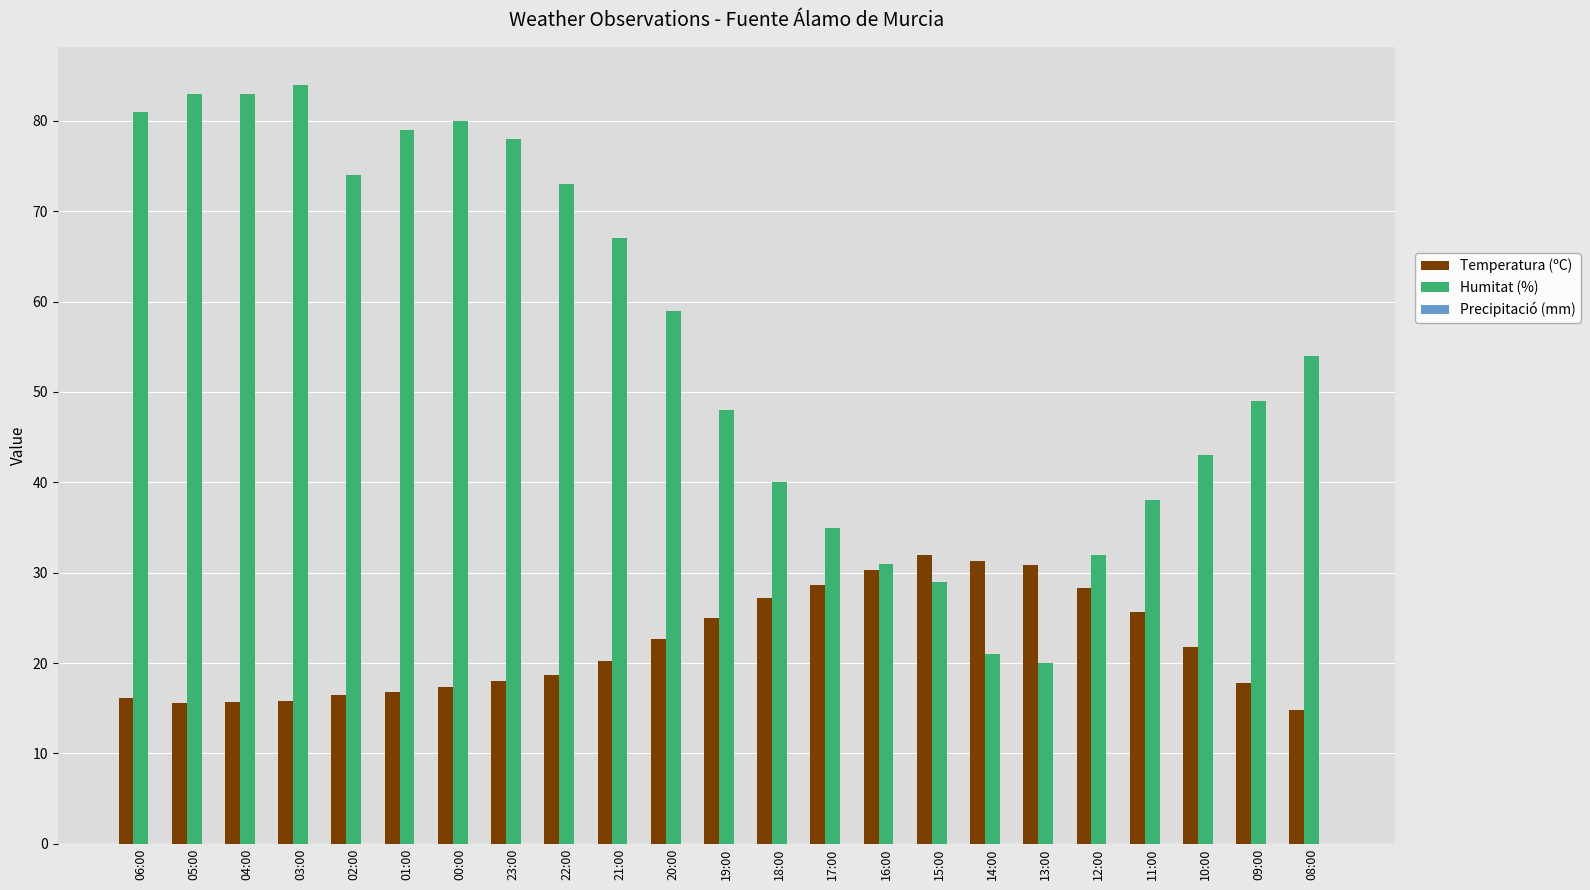

Read the Temperatura (ºC) value at 06:00.

16.1